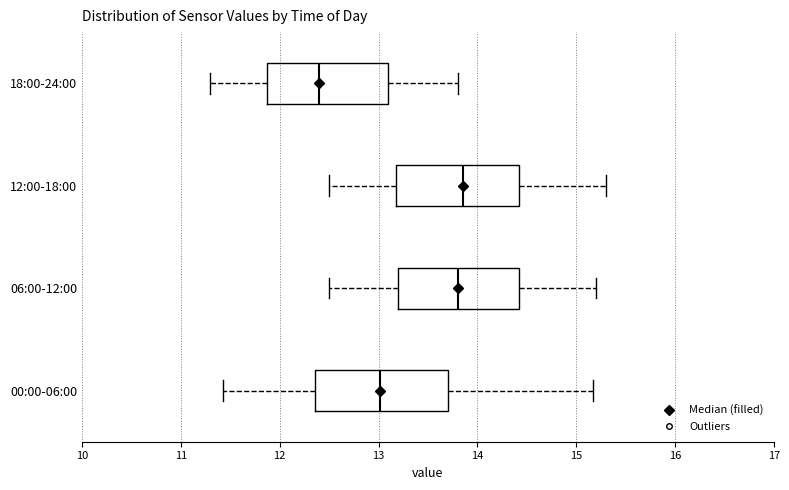

Reading bottom to top, read every box against the x-axis: the position of its median line, the range the box covers, and the ends of its whiskers. The values are not printed on the chart, so give them approximately, as read against the axis.

00:00-06:00: median 13.0, box 12.4 to 13.7, whiskers 11.4 to 15.2
06:00-12:00: median 13.8, box 13.2 to 14.4, whiskers 12.5 to 15.2
12:00-18:00: median 13.9, box 13.2 to 14.4, whiskers 12.5 to 15.3
18:00-24:00: median 12.4, box 11.9 to 13.1, whiskers 11.3 to 13.8